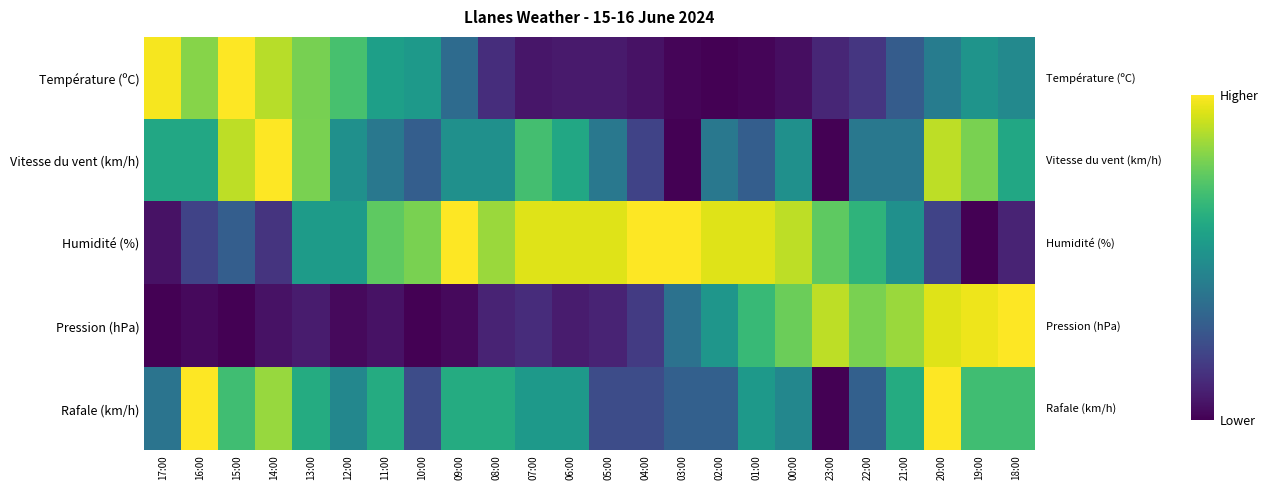

Reading left to right, extract all data points from this chart.

Température (ºC): 17:00=1.0	16:00=0.8	15:00=1.0	14:00=0.9	13:00=0.8	12:00=0.7	11:00=0.6	10:00=0.5	09:00=0.3	08:00=0.1	07:00=0.1	06:00=0.1	05:00=0.1	04:00=0.0	03:00=0.0	02:00=0.0	01:00=0.0	00:00=0.0	23:00=0.1	22:00=0.2	21:00=0.3	20:00=0.4	19:00=0.5	18:00=0.5
Vitesse du vent (km/h): 17:00=0.6	16:00=0.6	15:00=0.9	14:00=1.0	13:00=0.8	12:00=0.5	11:00=0.4	10:00=0.3	09:00=0.5	08:00=0.5	07:00=0.7	06:00=0.6	05:00=0.4	04:00=0.2	03:00=0.0	02:00=0.4	01:00=0.3	00:00=0.5	23:00=0.0	22:00=0.4	21:00=0.4	20:00=0.9	19:00=0.8	18:00=0.6
Humidité (%): 17:00=0.1	16:00=0.2	15:00=0.3	14:00=0.1	13:00=0.6	12:00=0.6	11:00=0.8	10:00=0.8	09:00=1.0	08:00=0.8	07:00=0.9	06:00=0.9	05:00=0.9	04:00=1.0	03:00=1.0	02:00=0.9	01:00=0.9	00:00=0.9	23:00=0.8	22:00=0.7	21:00=0.5	20:00=0.2	19:00=0.0	18:00=0.1
Pression (hPa): 17:00=0.0	16:00=0.0	15:00=0.0	14:00=0.1	13:00=0.1	12:00=0.0	11:00=0.1	10:00=0.0	09:00=0.0	08:00=0.1	07:00=0.1	06:00=0.1	05:00=0.1	04:00=0.2	03:00=0.4	02:00=0.5	01:00=0.7	00:00=0.8	23:00=0.9	22:00=0.8	21:00=0.8	20:00=1.0	19:00=1.0	18:00=1.0
Rafale (km/h): 17:00=0.4	16:00=1.0	15:00=0.7	14:00=0.8	13:00=0.6	12:00=0.5	11:00=0.6	10:00=0.2	09:00=0.6	08:00=0.6	07:00=0.5	06:00=0.5	05:00=0.2	04:00=0.2	03:00=0.3	02:00=0.3	01:00=0.5	00:00=0.5	23:00=0.0	22:00=0.3	21:00=0.6	20:00=1.0	19:00=0.7	18:00=0.7